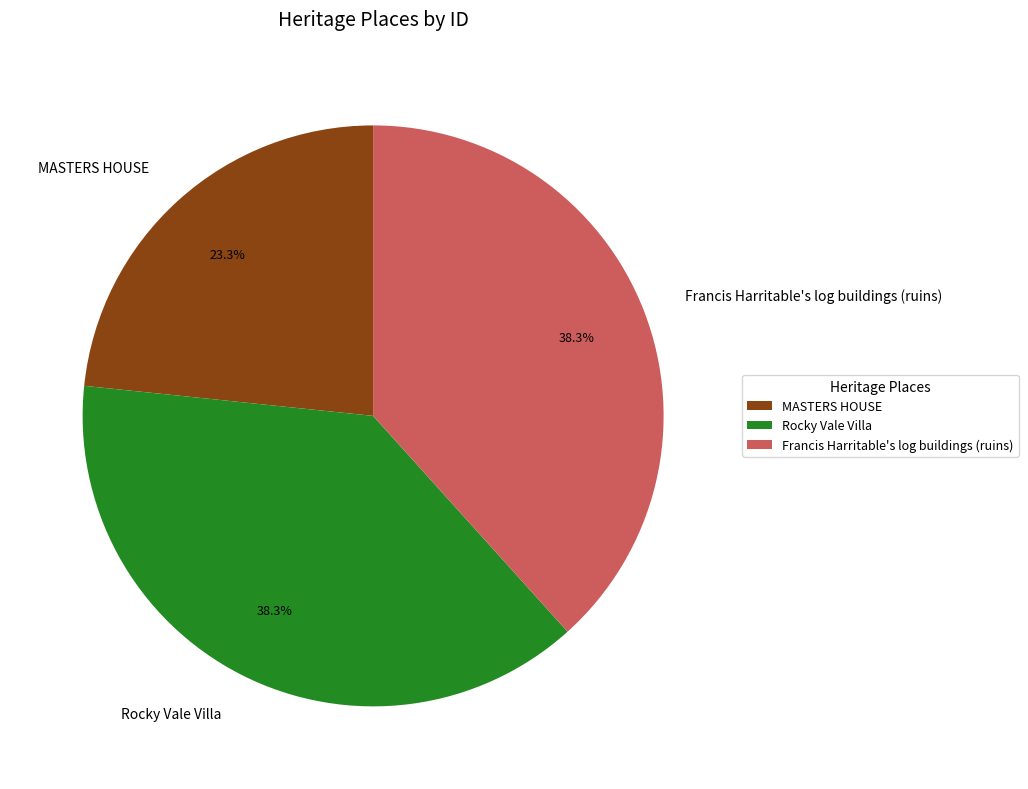

Between MASTERS HOUSE and Rocky Vale Villa, which is larger?

Rocky Vale Villa